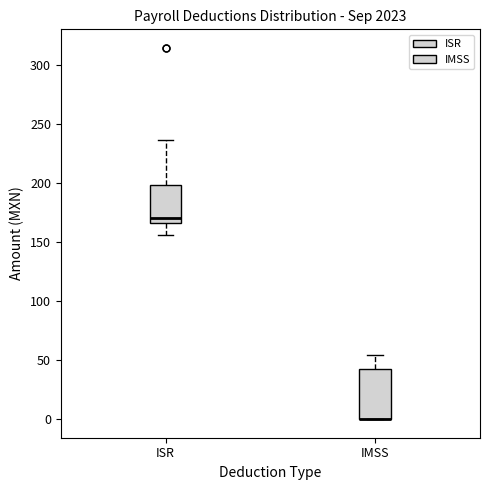

Which box is the tallest, from its lower edge to its upper edge?

IMSS